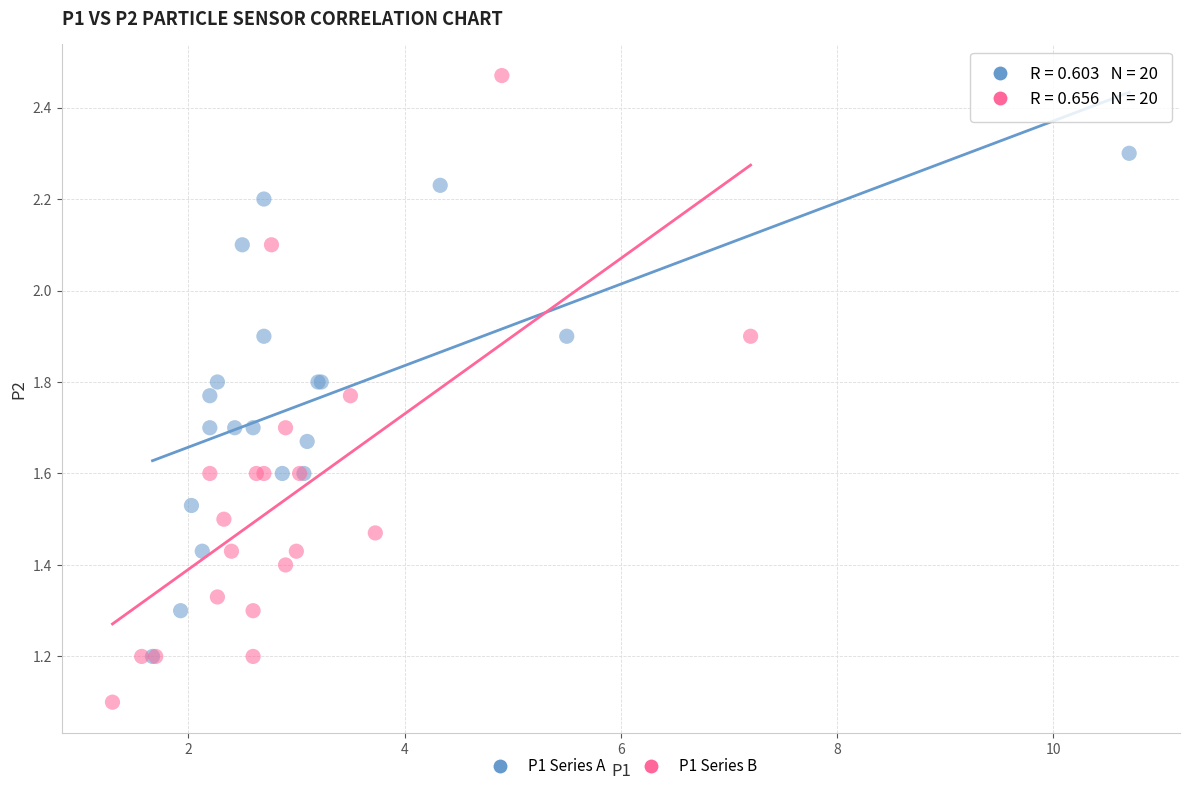

Which series reaches the maximum Y coordinate?

P1 Series B